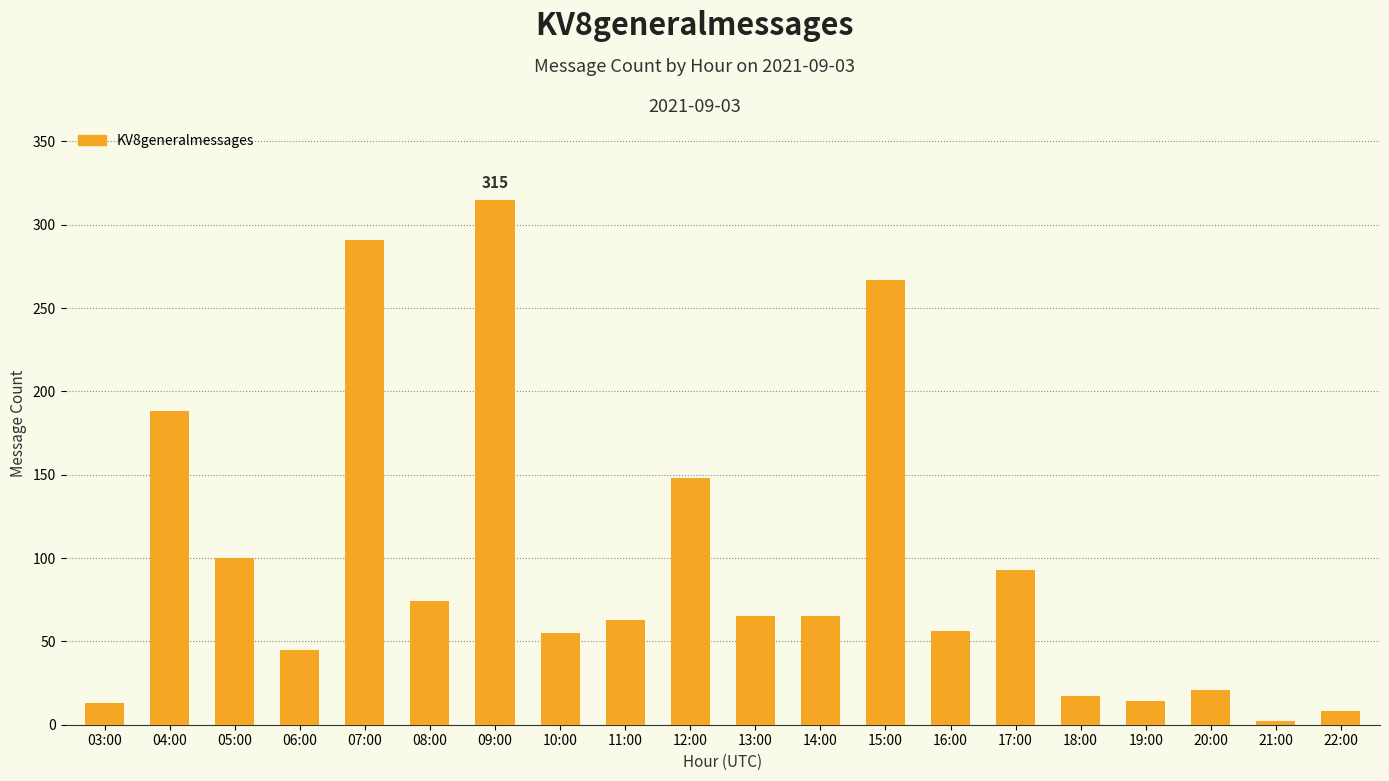

What is the value of the 3rd bar from the left?

100